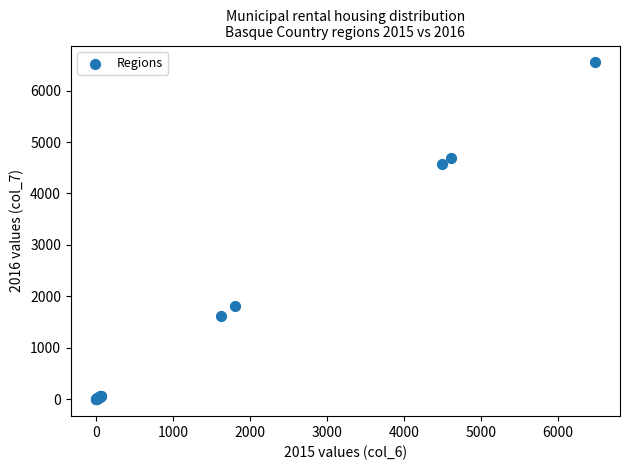

What Y value in the scatter plot is closest to 3274?

4574